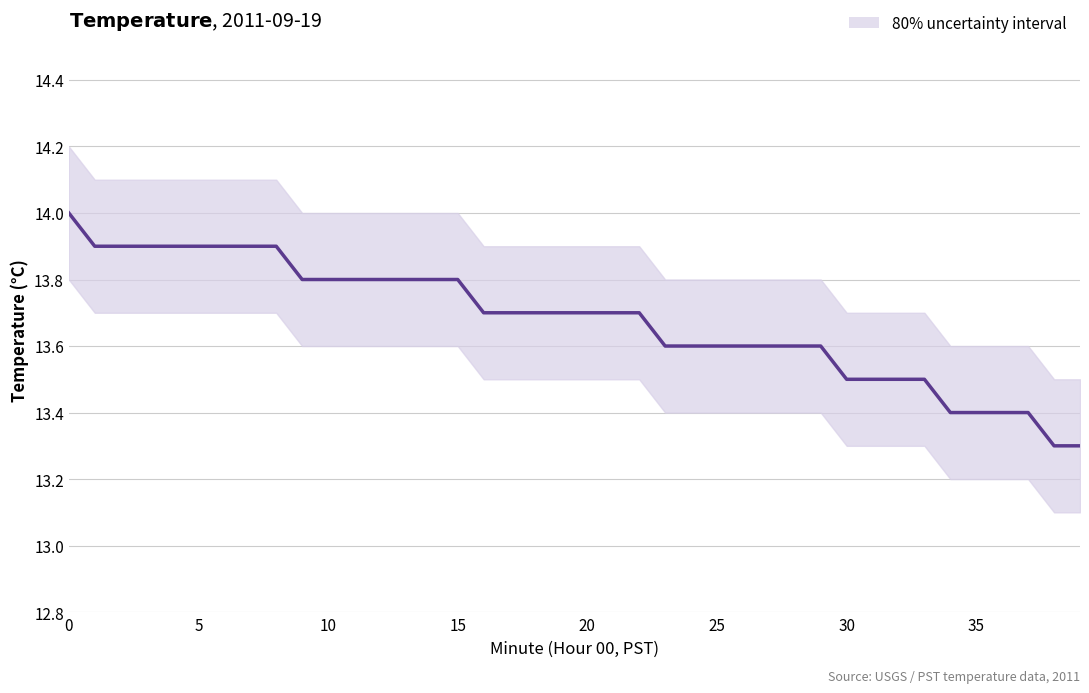

Does the chart have visible grid lines?

Yes